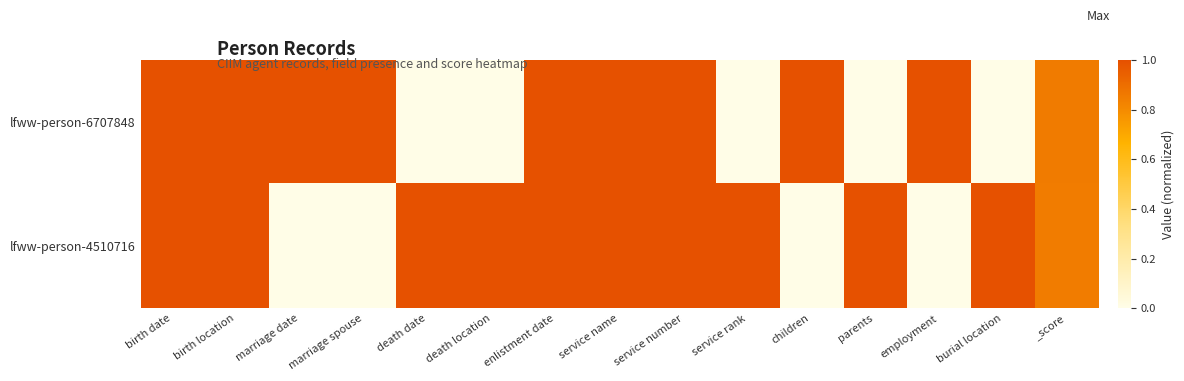

At _score, list the series in order from smallest to largest.

lfww-person-4510716, lfww-person-6707848